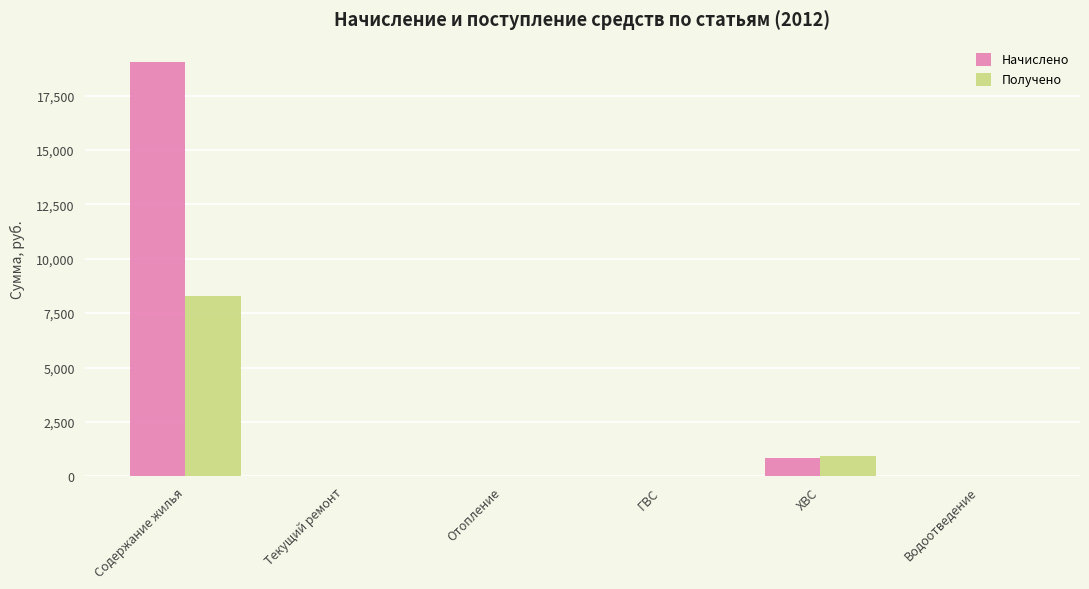

What is the maximum value shown in the chart?

19028.7